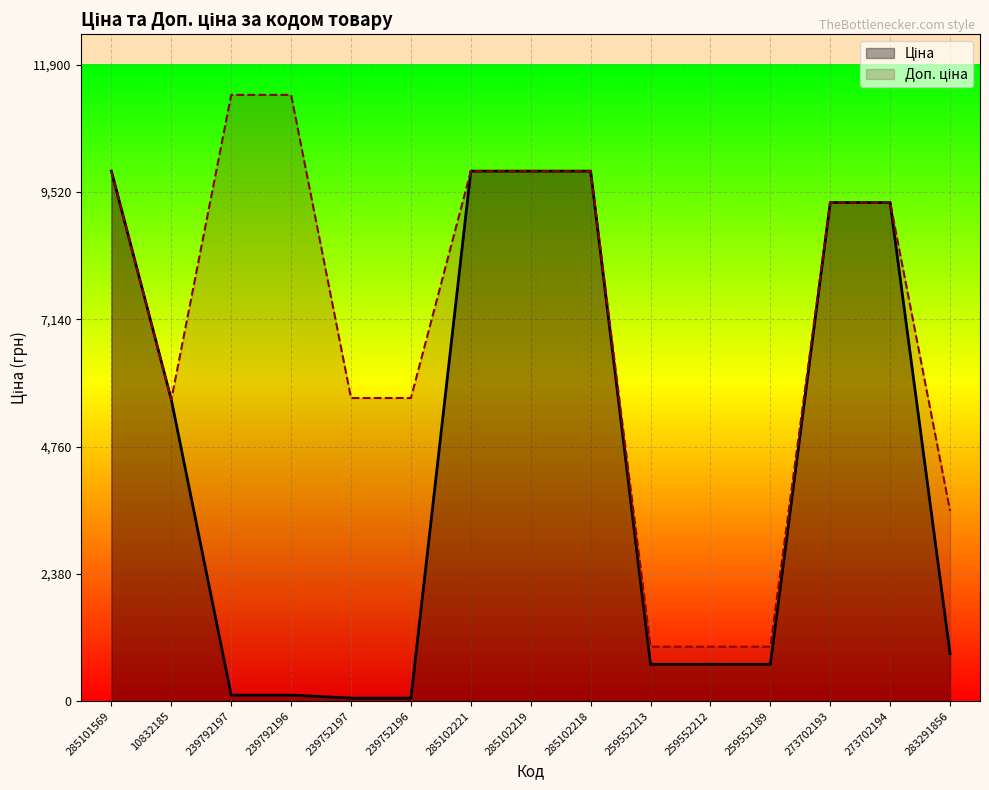

True or false: Доп. ціна and Ціна cross at least once.

False